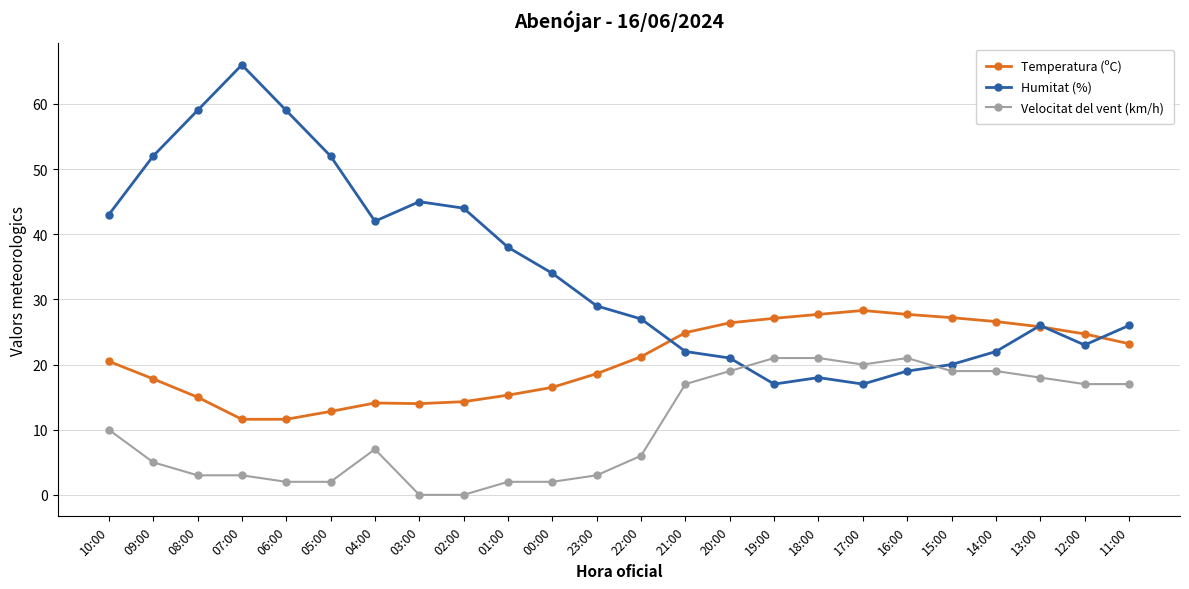

Count the number of data series in this chart.

3